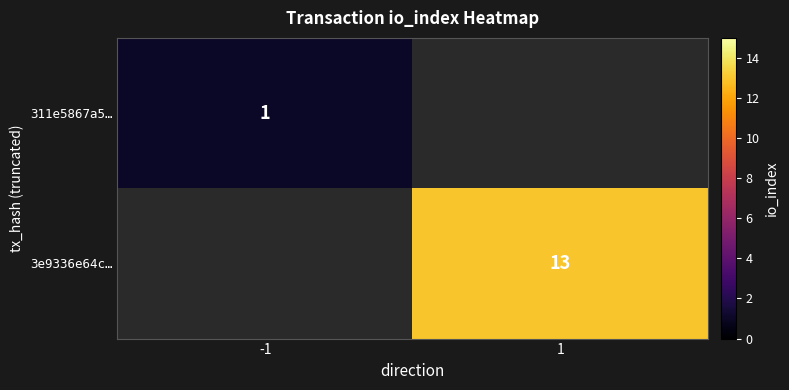

The value of 311e5867a5… at -1 is 1. True or false?

True